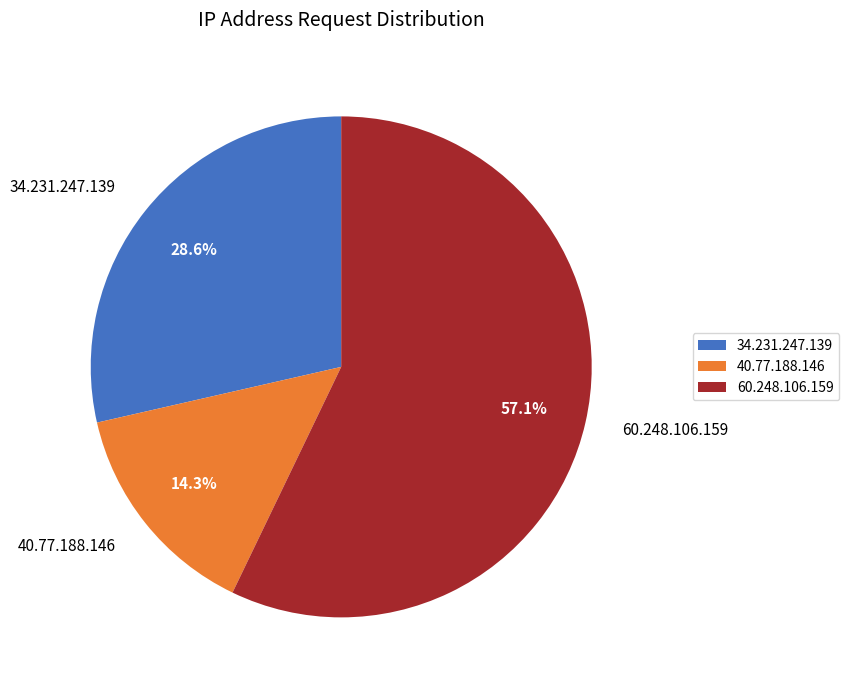

Which has a higher value, 40.77.188.146 or 60.248.106.159?

60.248.106.159